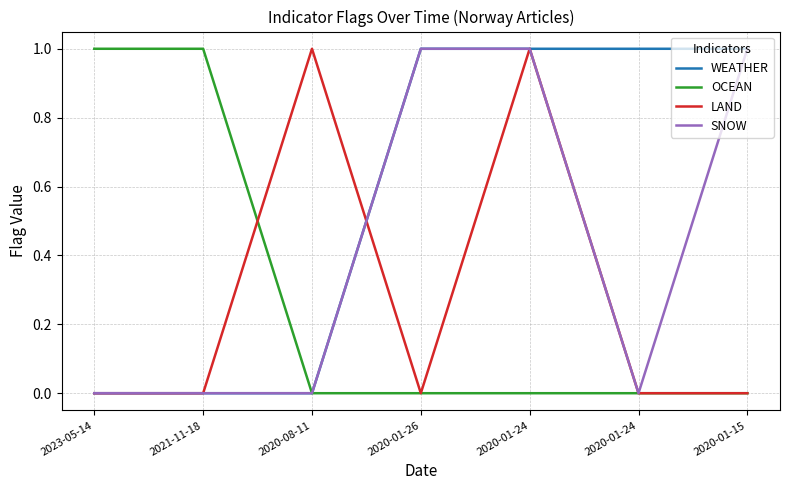

True or false: OCEAN and WEATHER intersect in this chart.

False